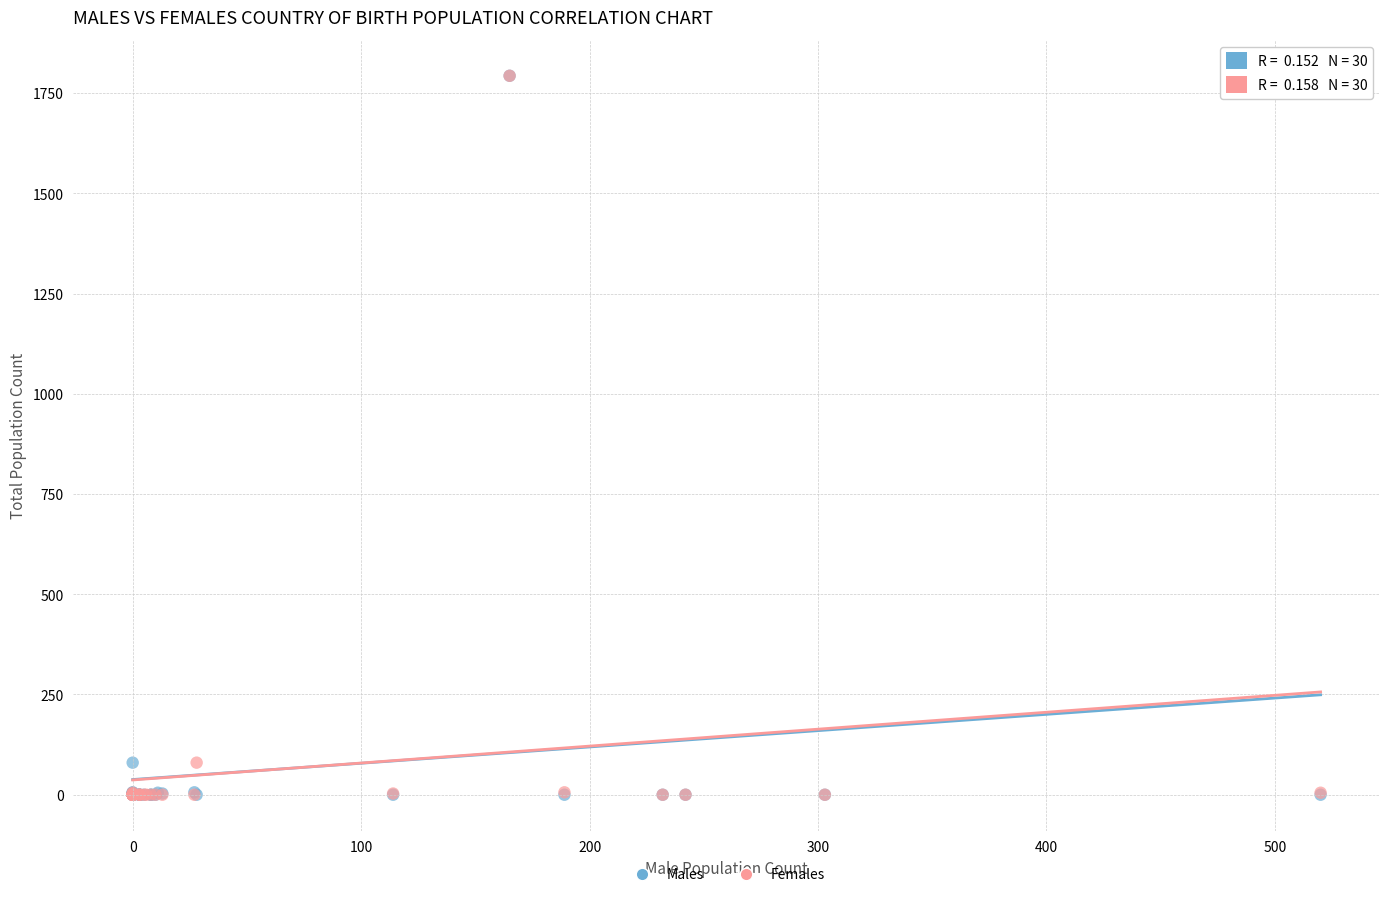

What are all the series names shown in the legend?

Males, Females